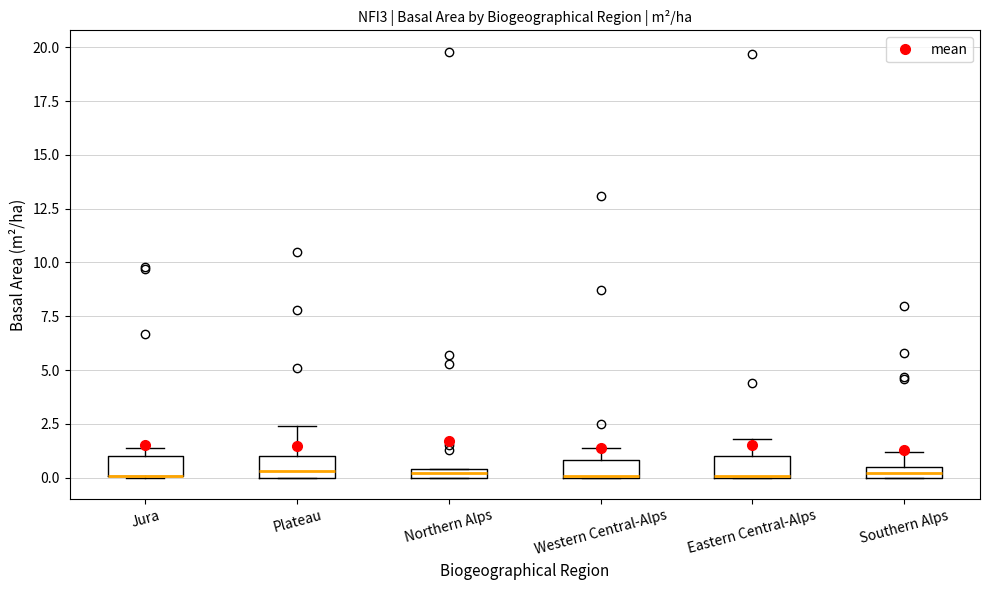

Where is the lower edge of the box for Northern Alps on the y-axis? The values are not printed on the chart, so give them approximately, as read against the axis.

0.0